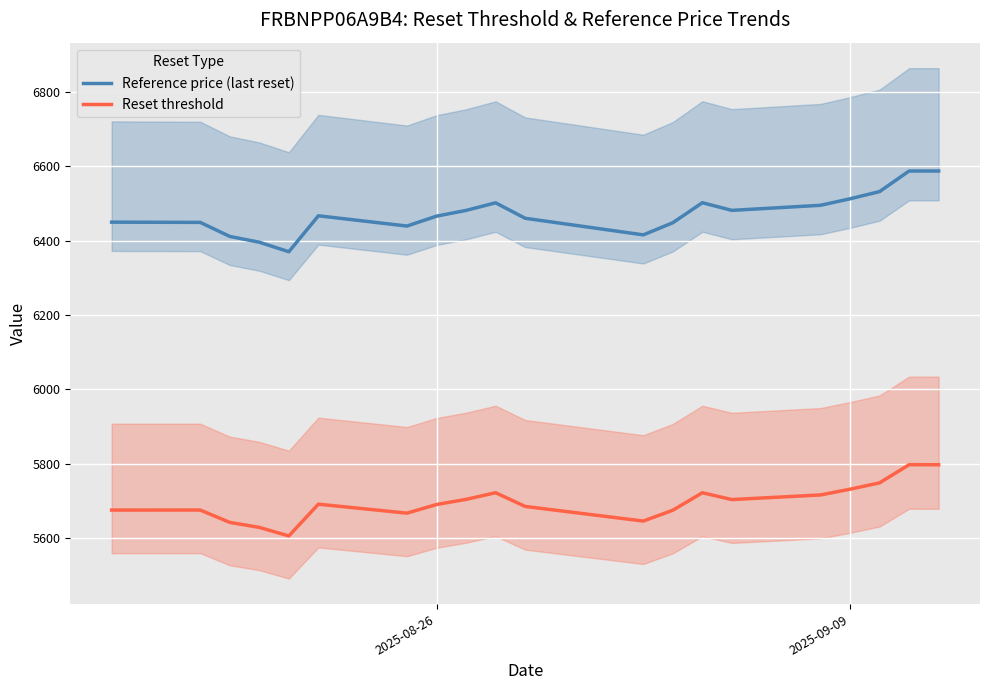

What value does the Reset threshold series have at 2025-08-26?

5689.7